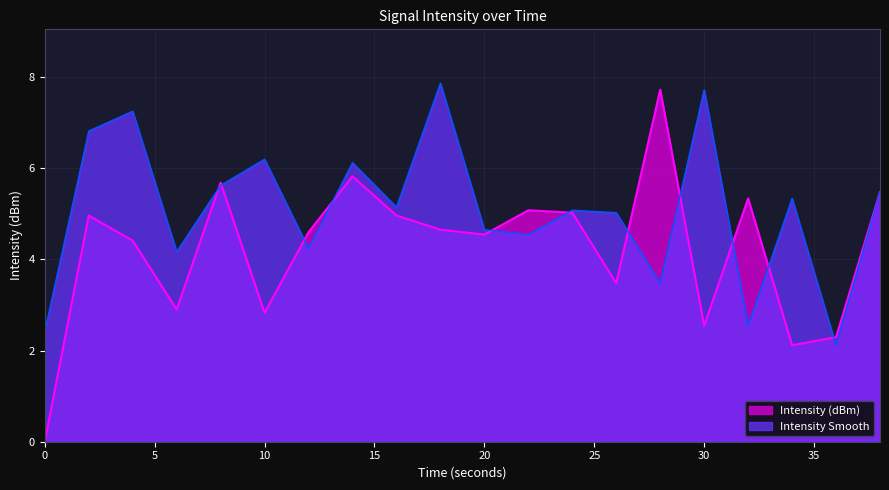

At 10, list the series in order from smallest to largest.

Intensity (dBm), Intensity Smooth